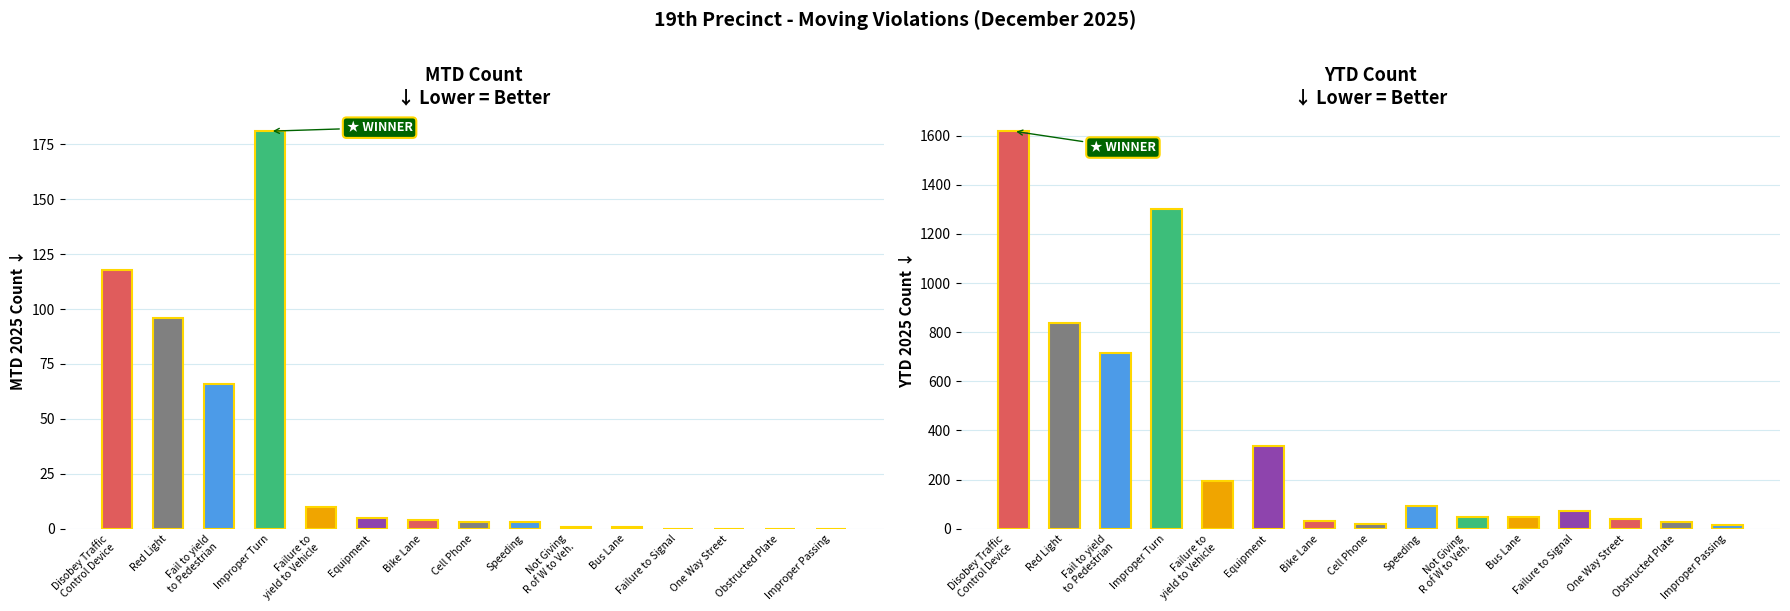

Which series has the largest total across all categories?

YTD 2025